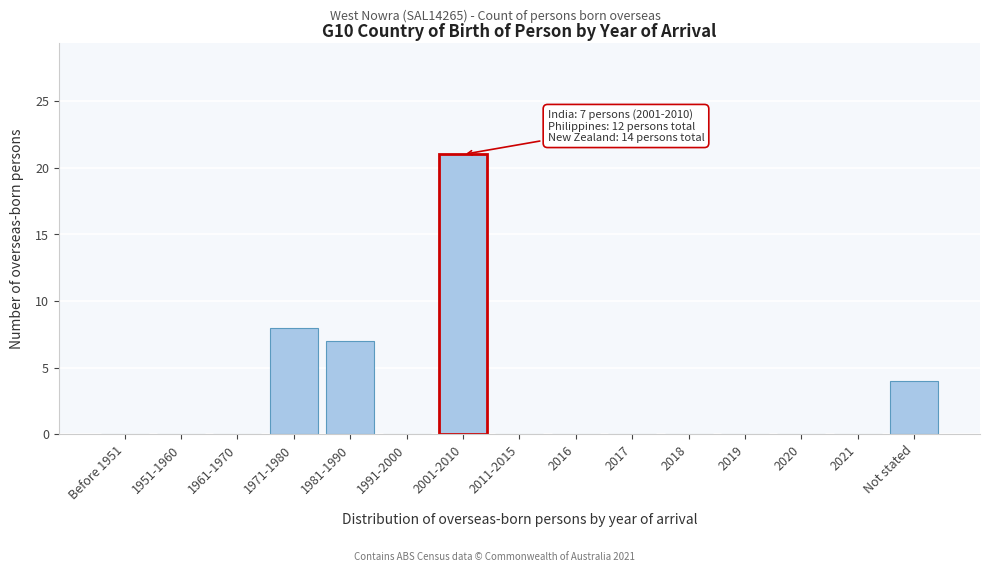

Reading left to right, transcribe all the data shown in this chart.

Before 1951=0	1951-1960=0	1961-1970=0	1971-1980=8	1981-1990=7	1991-2000=0	2001-2010=21	2011-2015=0	2016=0	2017=0	2018=0	2019=0	2020=0	2021=0	Not stated=4